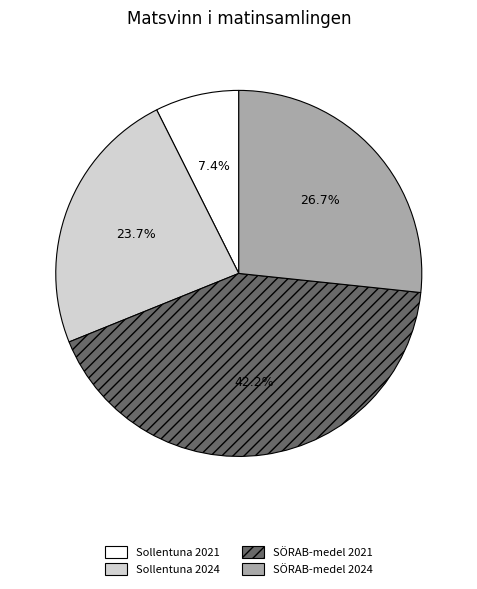

To the nearest percent, what is the combined percentage of SÖRAB-medel 2021 and Sollentuna 2024?

66%